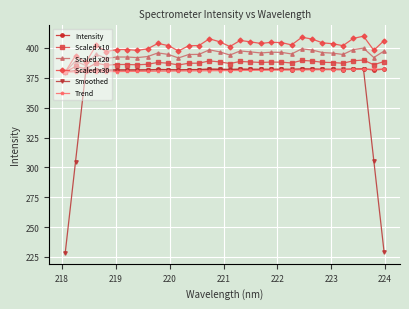

What is the lowest value of the Trend series?

379.9